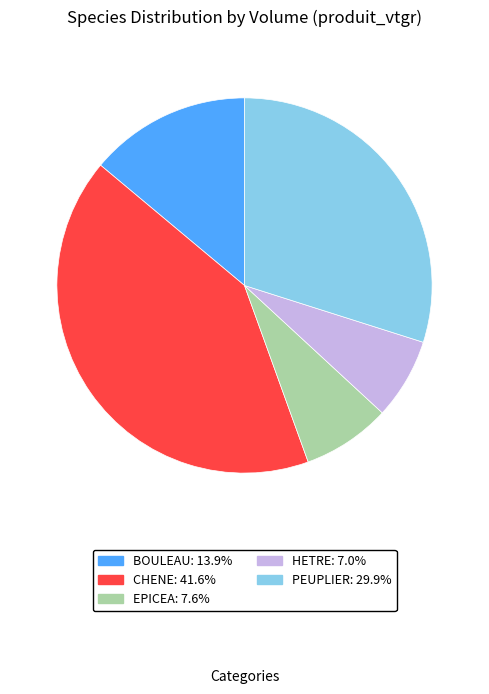

Is it true that CHENE is 34% of the pie?

False